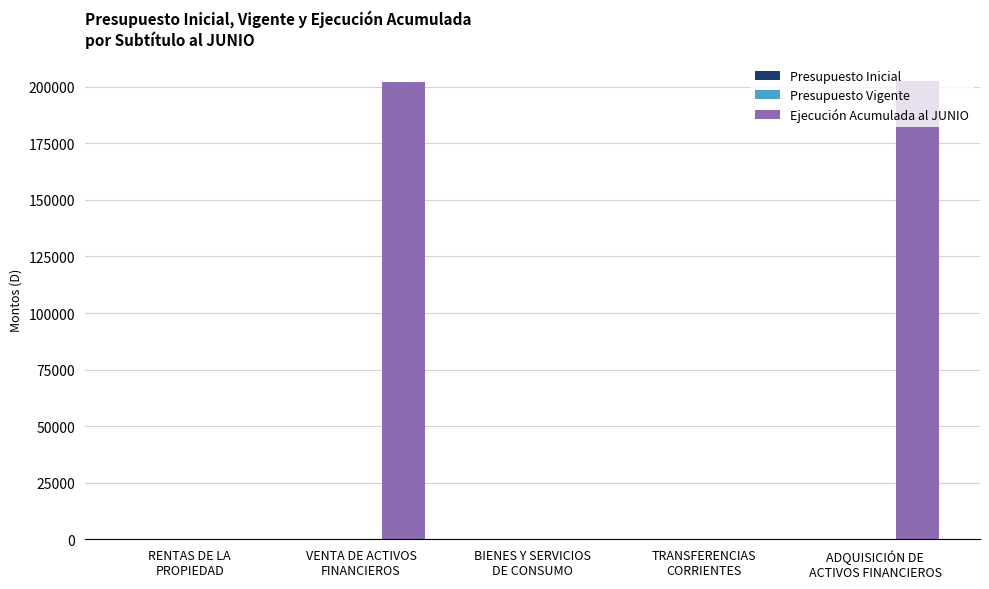

Which series has the largest range (max minus min)?

Ejecución Acumulada al JUNIO